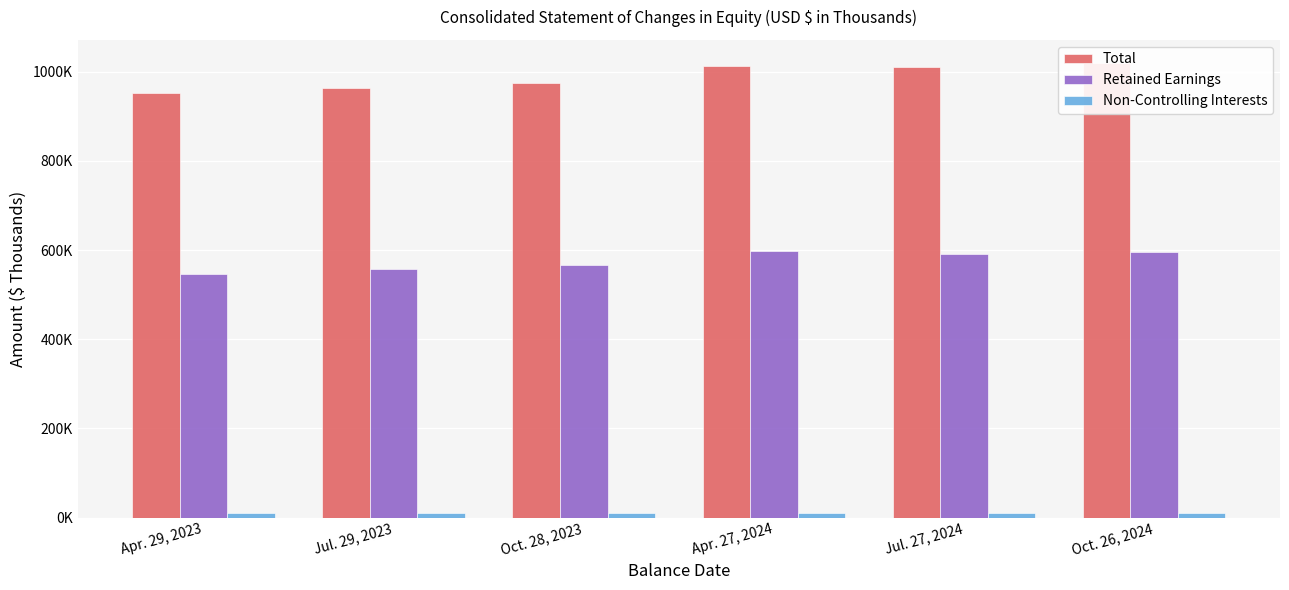

Which has a higher value, Apr. 27, 2024 or Oct. 26, 2024?

Oct. 26, 2024